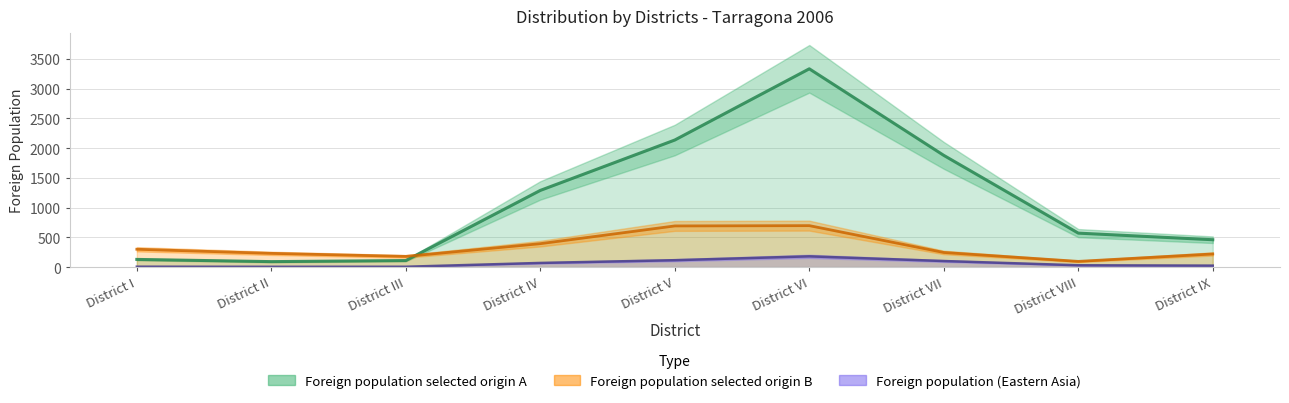

What is the value of the Foreign population selected origin A point at the 9th from the left?

460